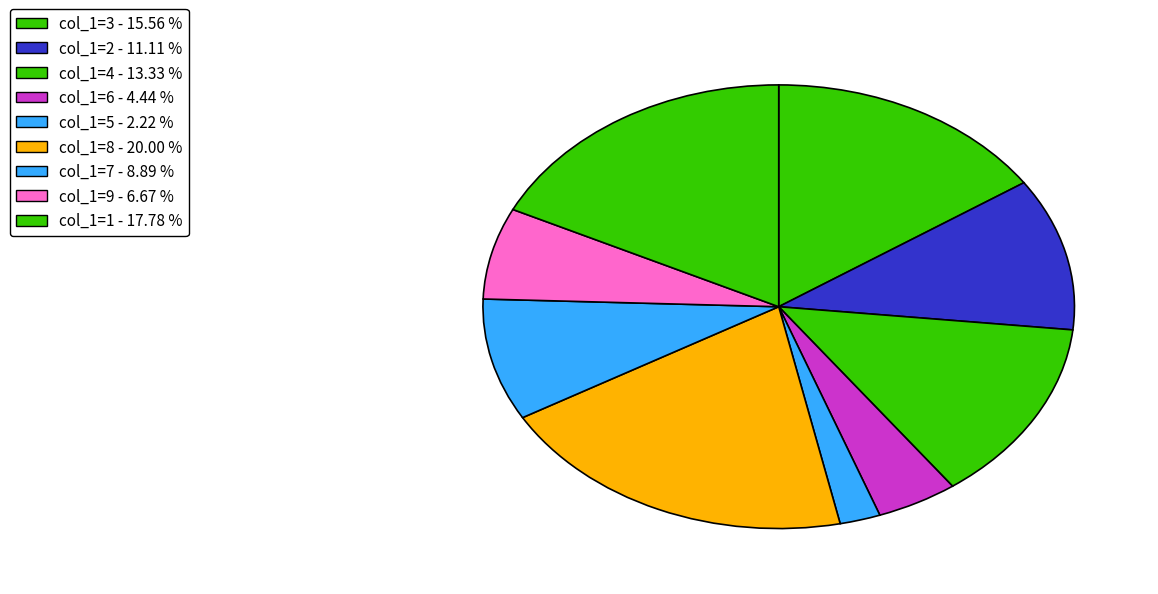

To the nearest percent, what percentage of the pie is col_1=1?

18%